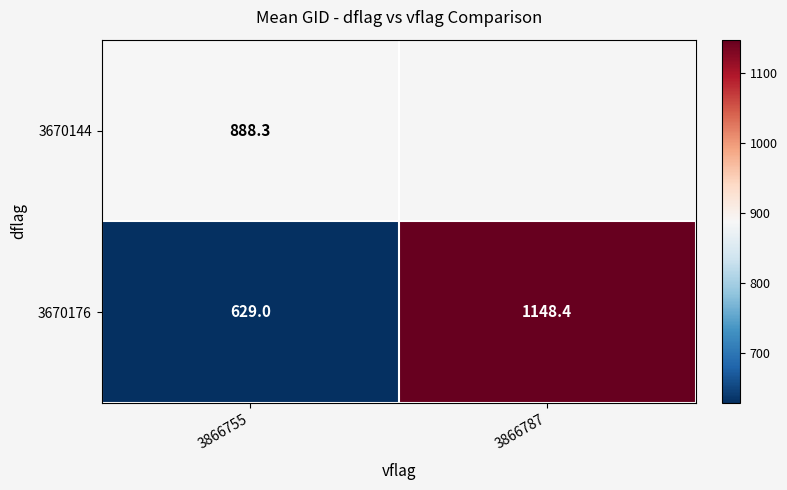

Is the value of 3670144 at 3866755 greater than the value of 3670176 at 3866787?

No